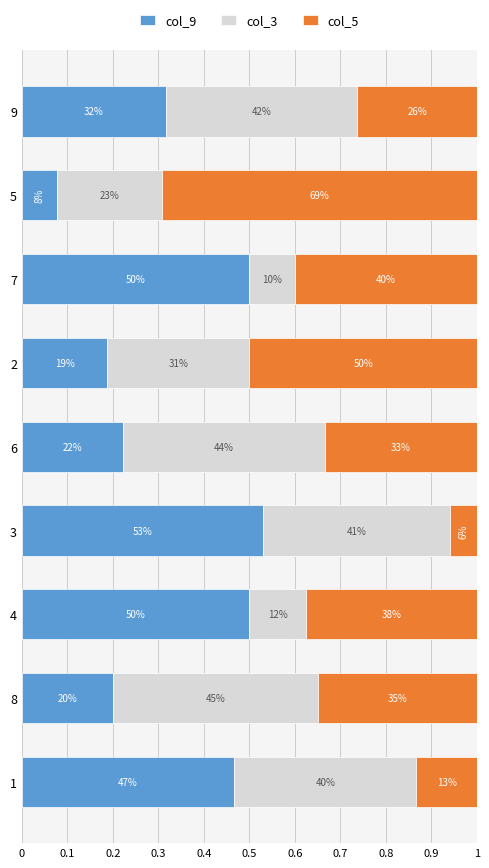

What is the lowest value of the col_9 series?

0.1